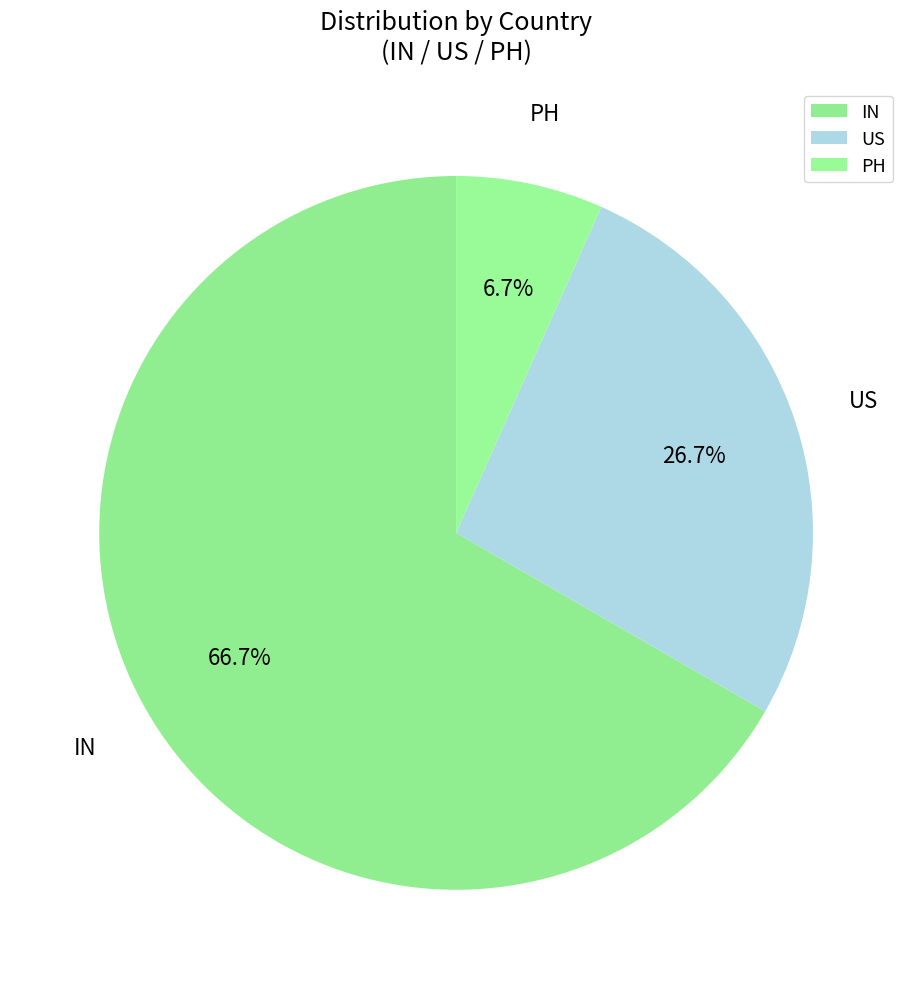

Count the number of slices in the pie.

3